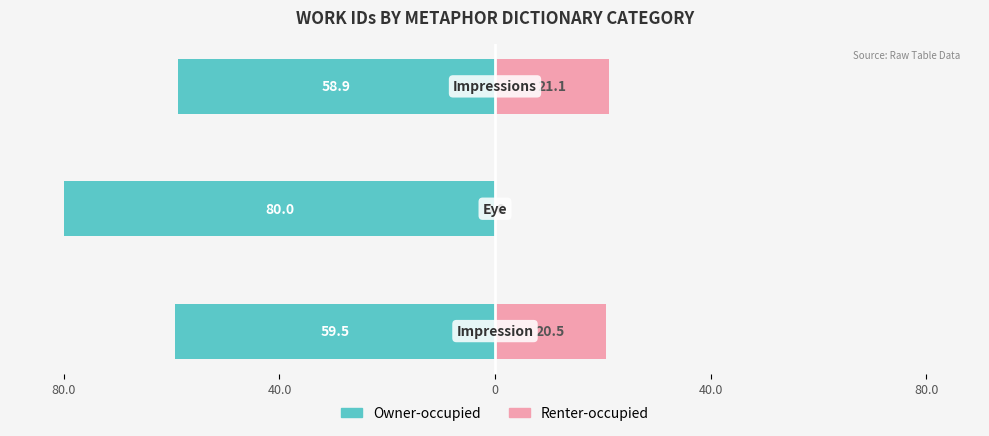

How many data points in Owner-occupied are above -59?

1